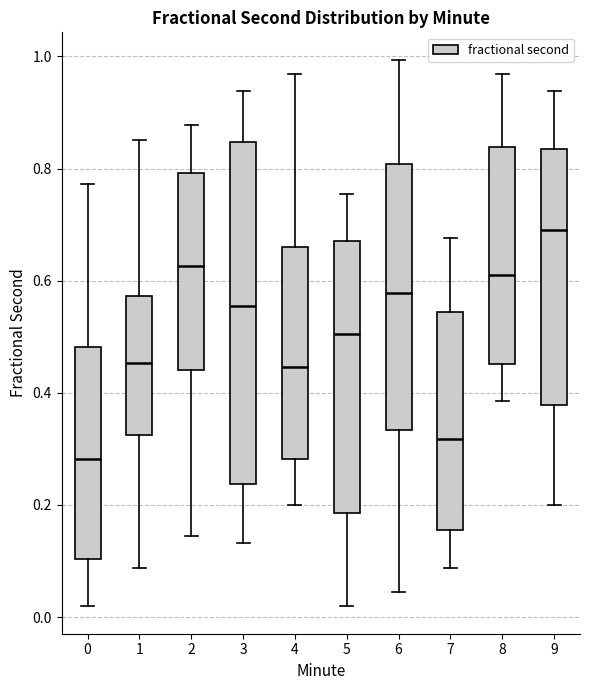

Which box is the tallest, from its lower edge to its upper edge?

3